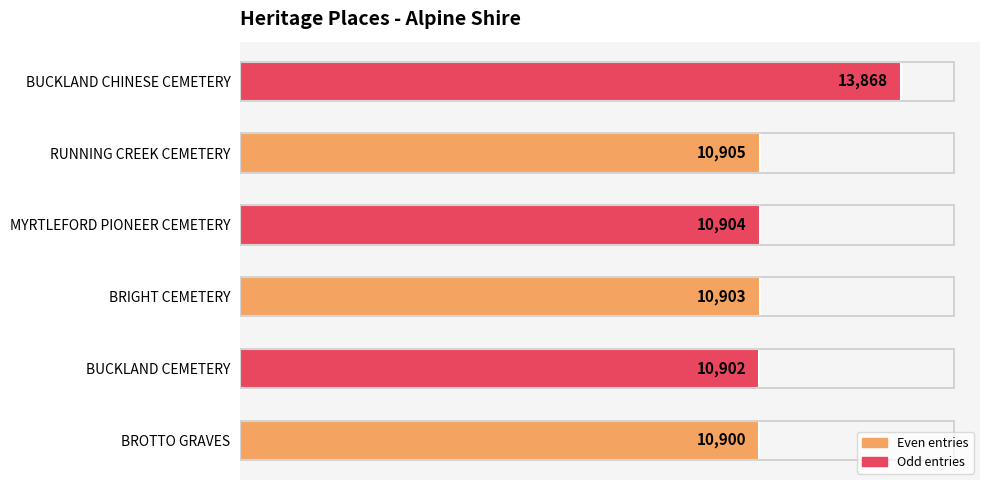

At which label is the value closest to 12384?

RUNNING CREEK CEMETERY